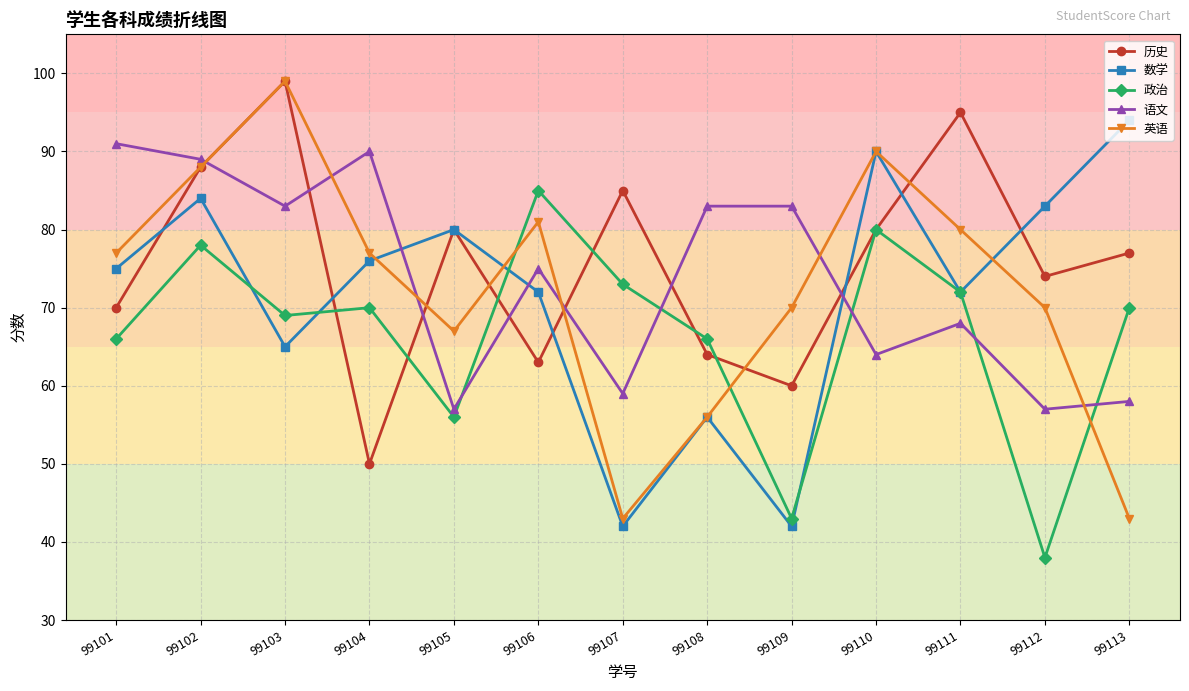

True or false: 语文 has more than 2 points higher than both neighbors.

True